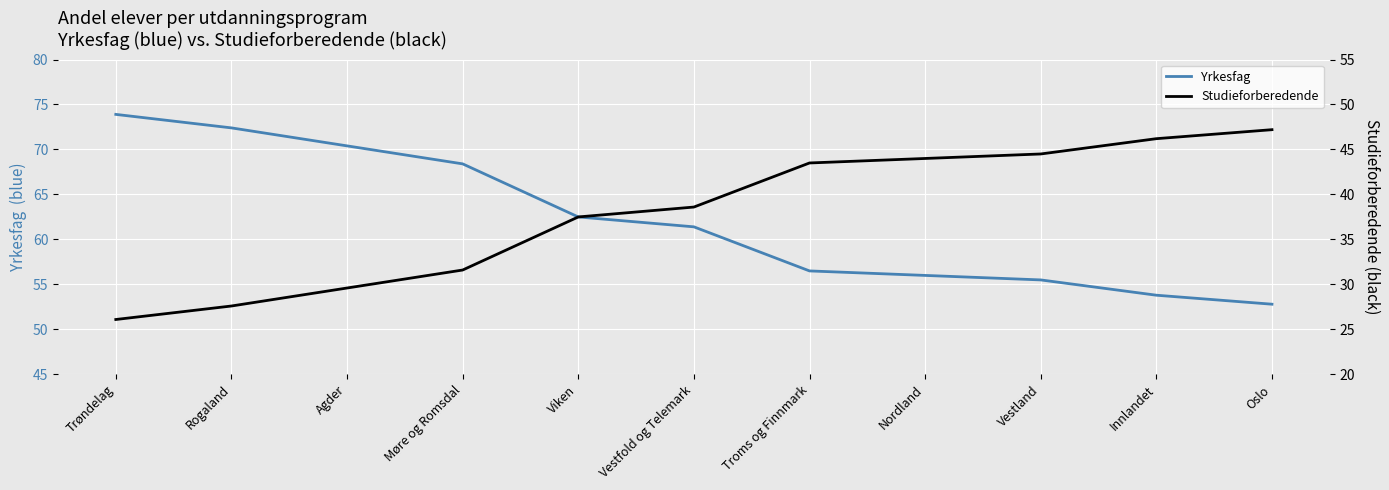

How many values in the Studieforberedende series exceed 38?

6